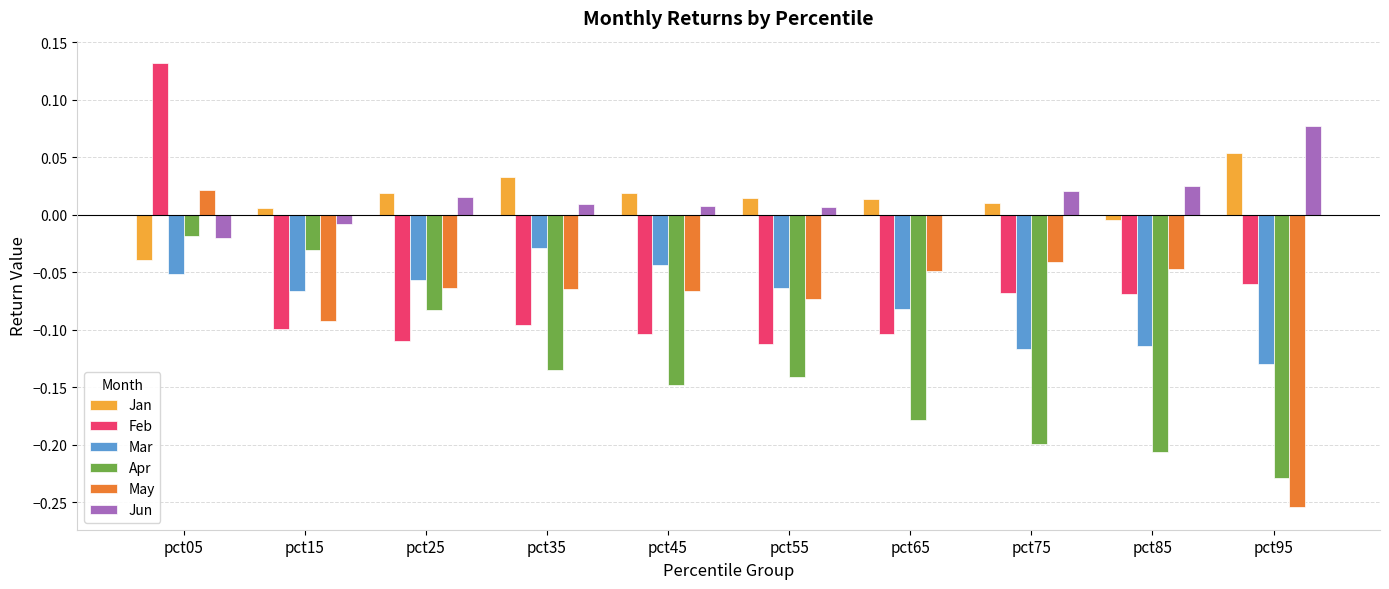

At which category is the sum across all series the highest?

pct05